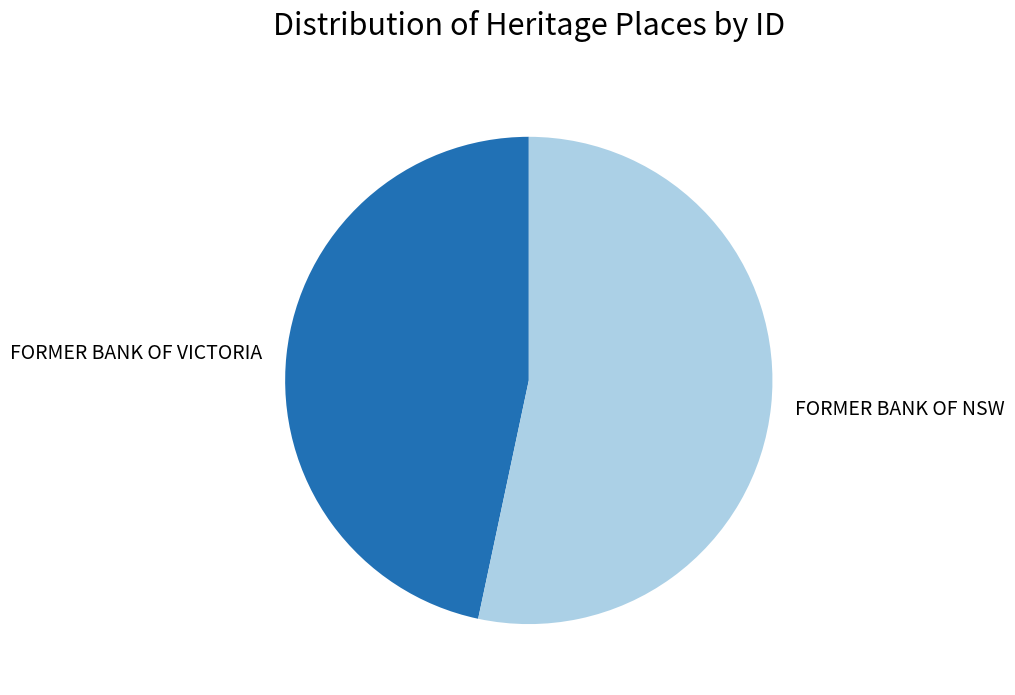

Is FORMER BANK OF NSW the majority of the pie?

Yes